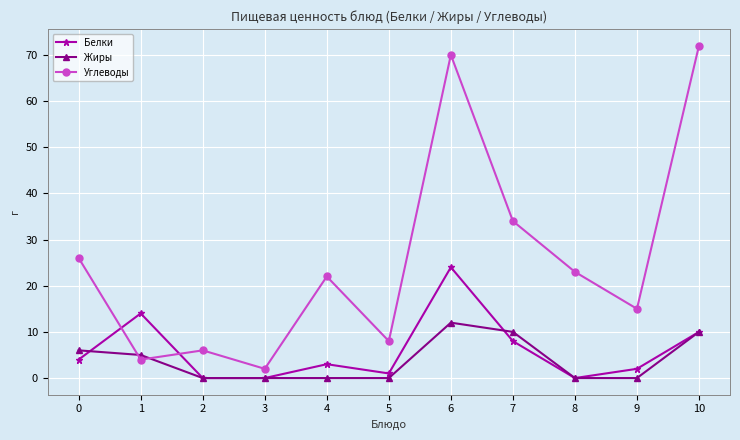

Rank the series by their maximum value, from highest to lowest.

Углеводы, Белки, Жиры